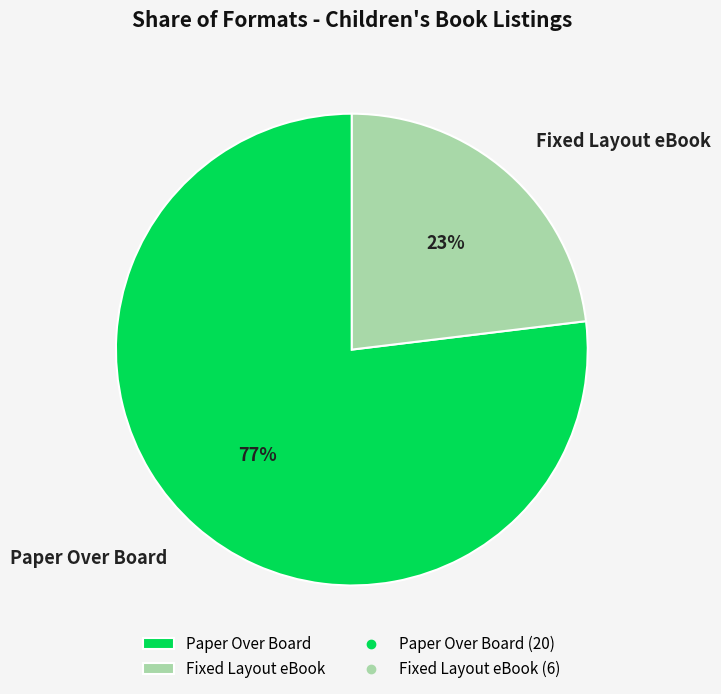

What is the ratio of the value at Fixed Layout eBook to the value at Paper Over Board?

0.3